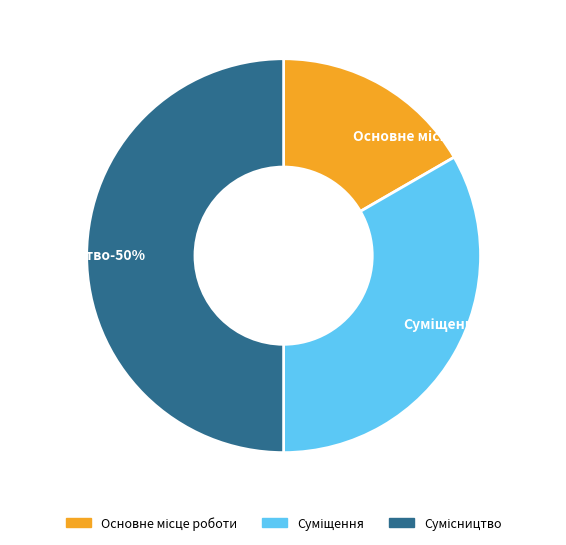

Count the number of slices in the pie.

3